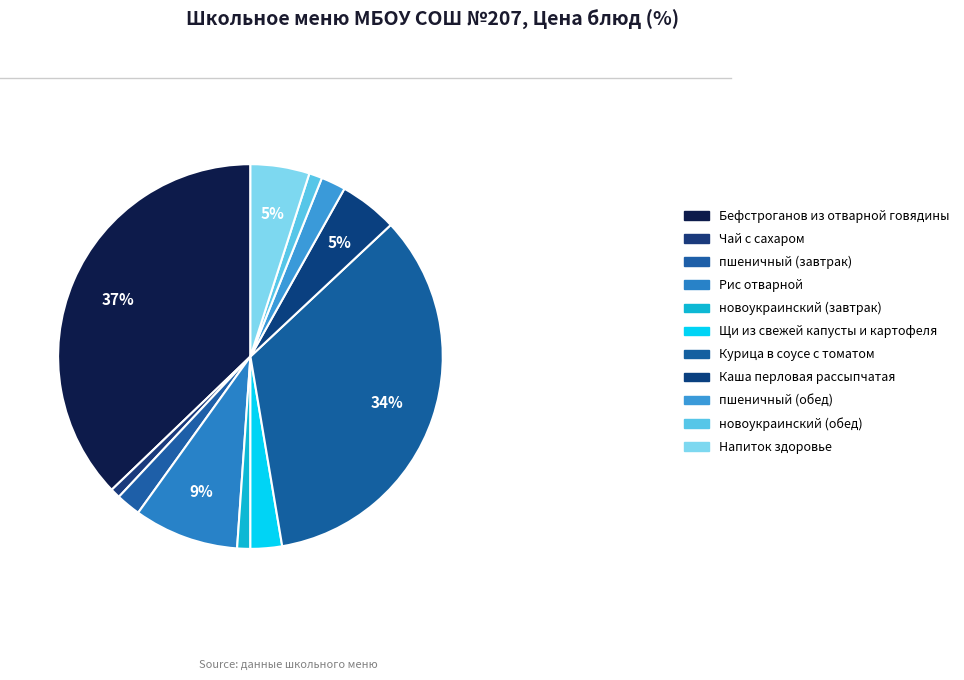

Which category has the biggest portion of the pie?

Бефстроганов из отварной говядины